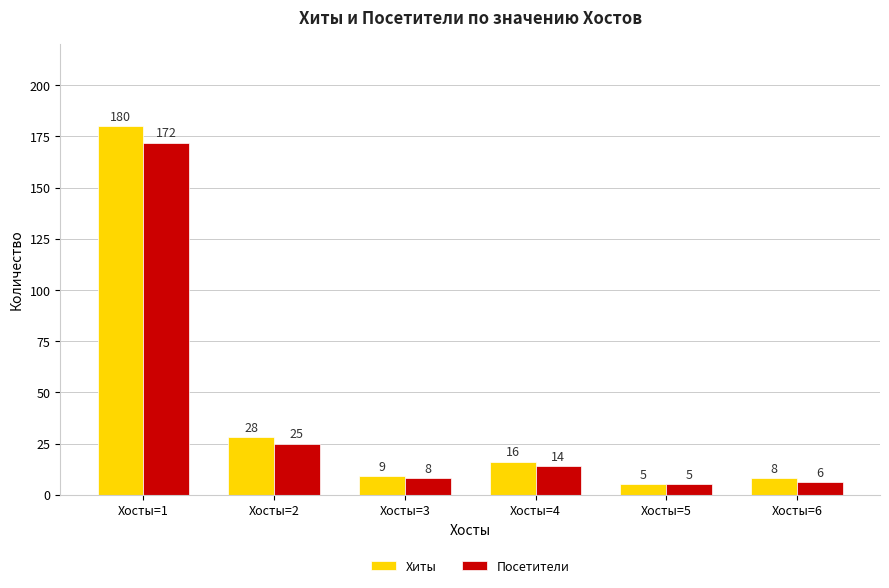

How many groups of bars are there?

6